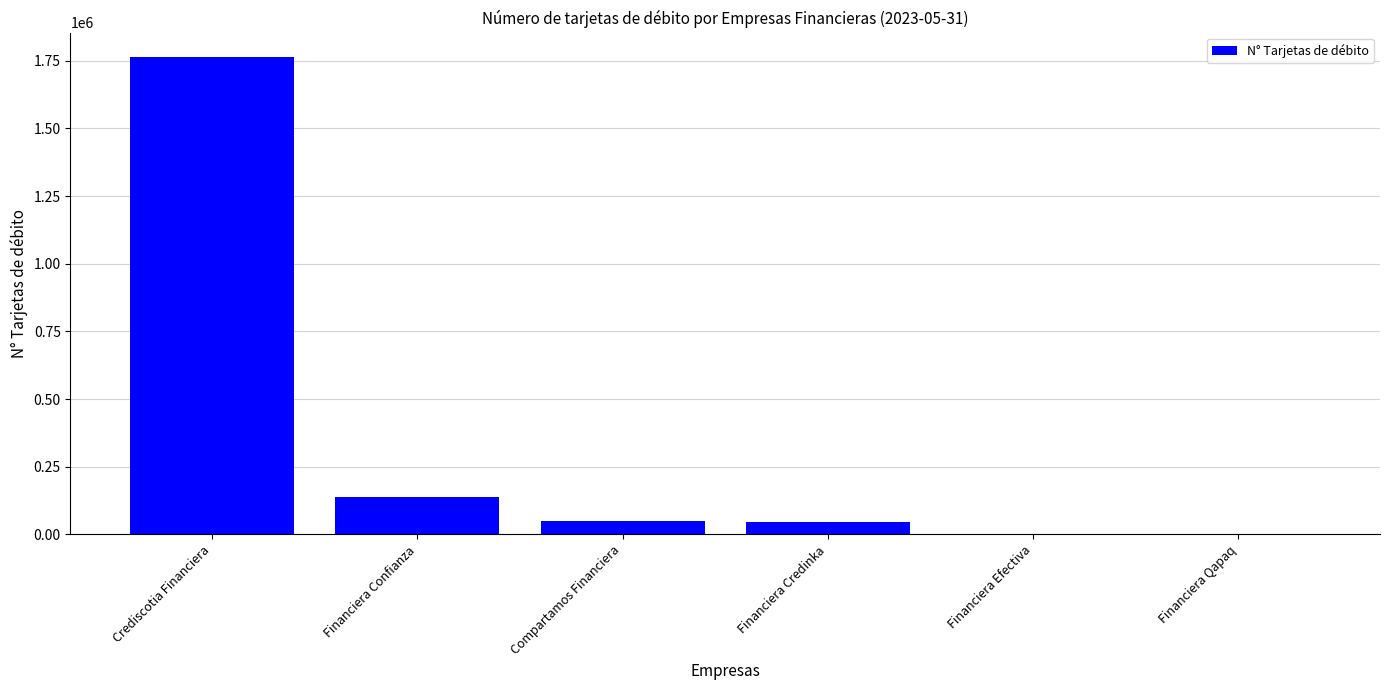

Where is the data nearest to the value 882911?

Financiera Confianza